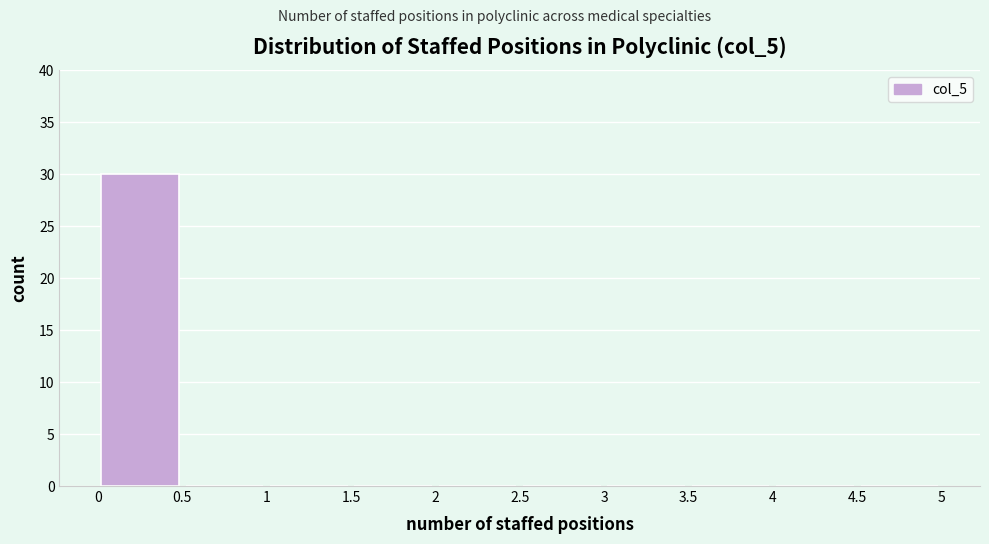

Reading left to right, list every bar in this chart as the range it spans on the x-axis followed by its height. The values are not printed on the chart, so give them approximately, as read against the axis.

0 to 0.5: 30
0.5 to 1: 0
1 to 1.5: 0
1.5 to 2: 0
2 to 2.5: 0
2.5 to 3: 0
3 to 3.5: 0
3.5 to 4: 0
4 to 4.5: 0
4.5 to 5: 0